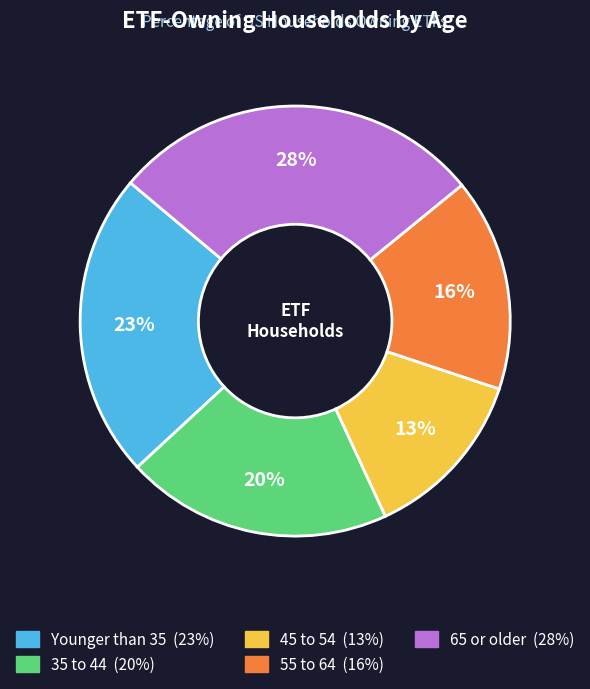

Count the number of slices in the pie.

5